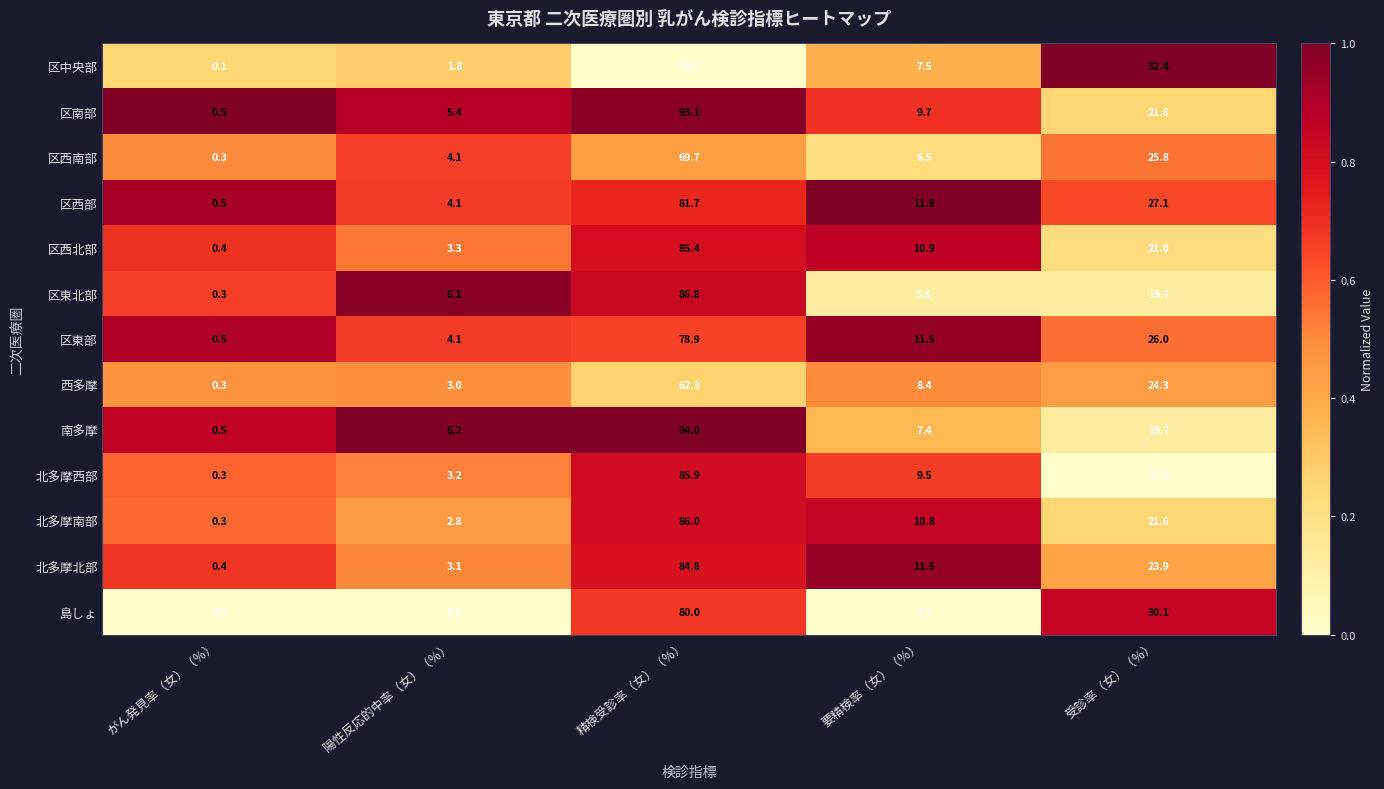

The 区東北部 series shows 1.6 at 陽性反応的中率（女）（％）. True or false?

False